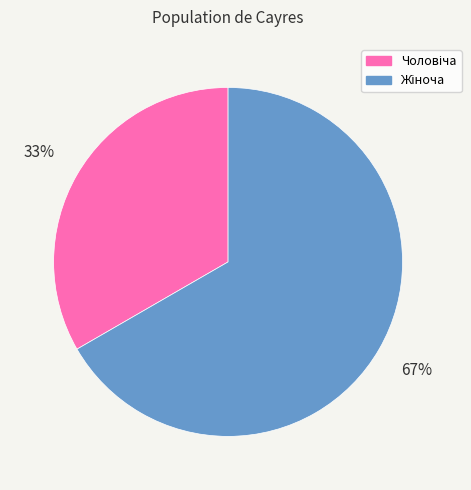

How many slices are in this pie chart?

2